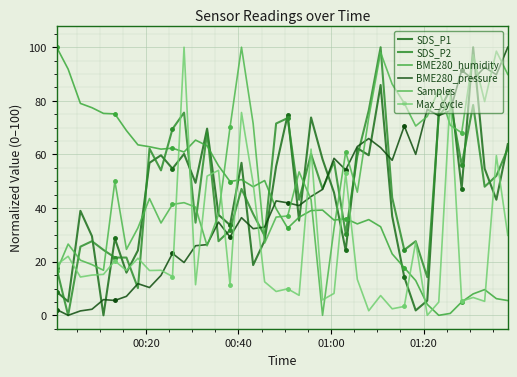

How many values in the BME280_humidity series are below 39?

18